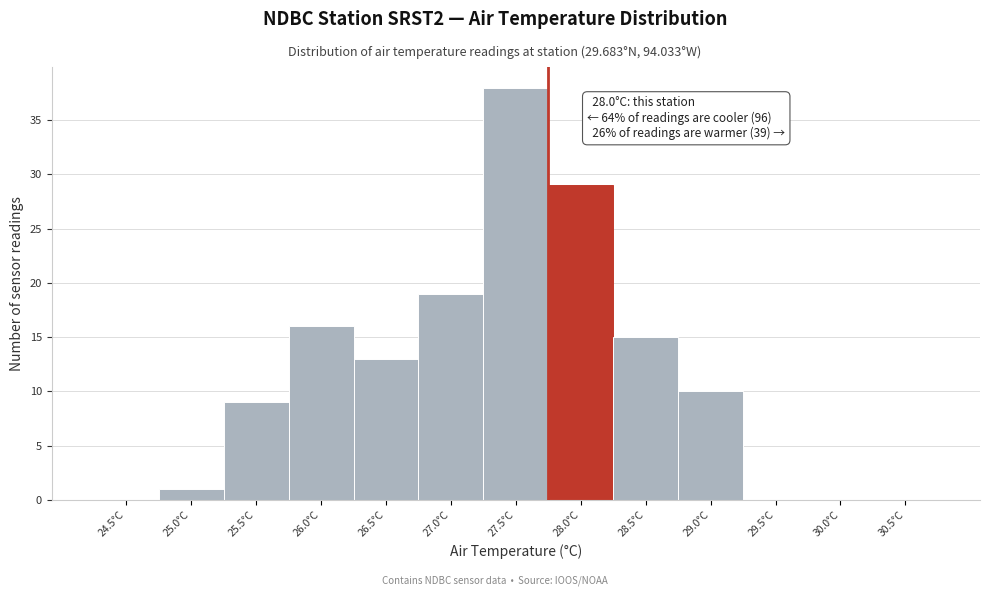

Reading right to left, what are all the values shown in this chart?

30.5°C=0	30.0°C=0	29.5°C=0	29.0°C=10	28.5°C=15	28.0°C=29	27.5°C=38	27.0°C=19	26.5°C=13	26.0°C=16	25.5°C=9	25.0°C=1	24.5°C=0